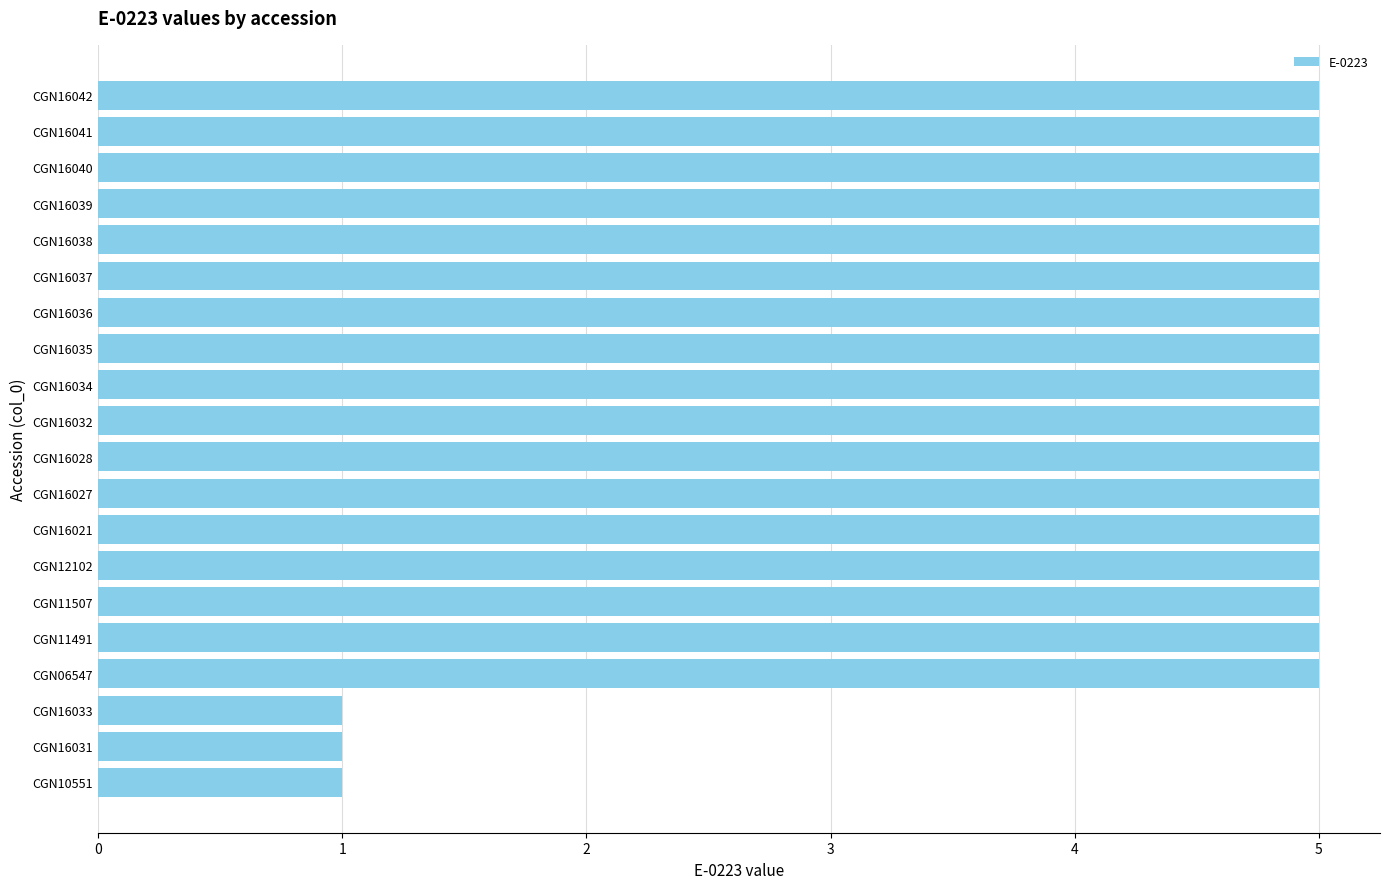

Reading top to bottom, extract all data points from this chart.

CGN16042=5	CGN16041=5	CGN16040=5	CGN16039=5	CGN16038=5	CGN16037=5	CGN16036=5	CGN16035=5	CGN16034=5	CGN16032=5	CGN16028=5	CGN16027=5	CGN16021=5	CGN12102=5	CGN11507=5	CGN11491=5	CGN06547=5	CGN16033=1	CGN16031=1	CGN10551=1